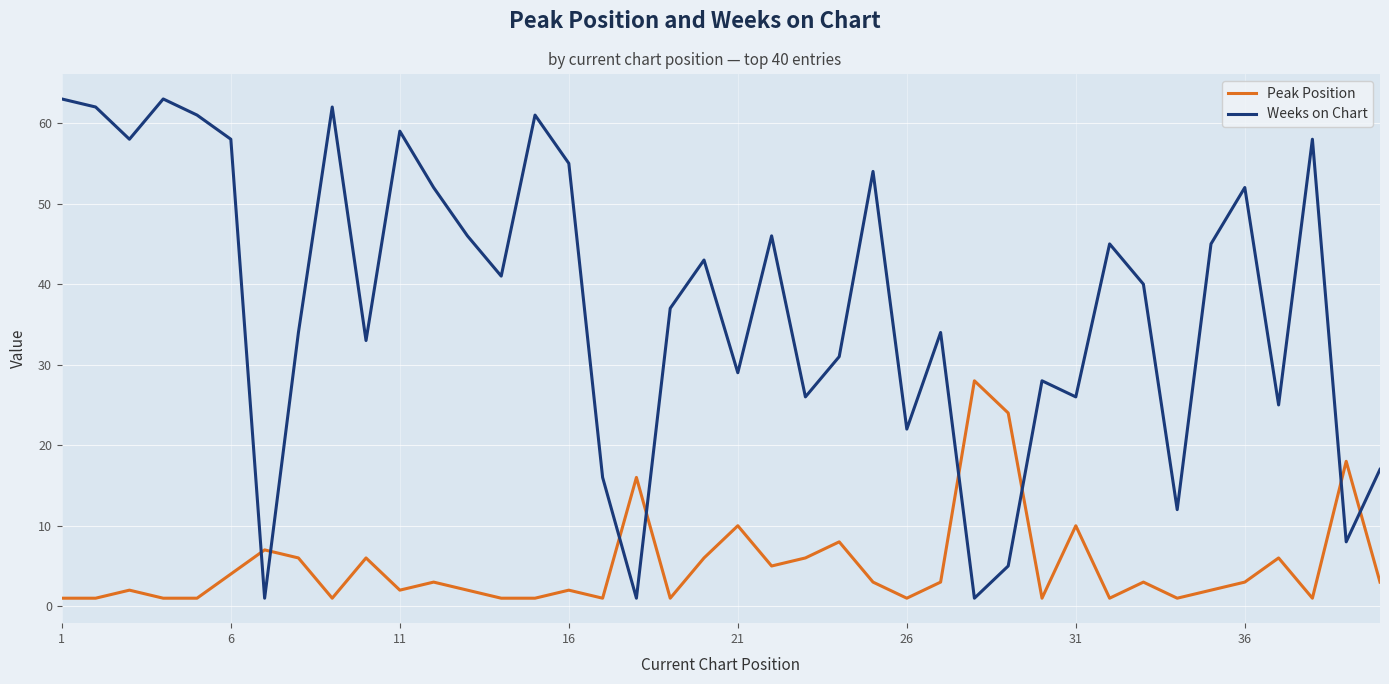

Which series has the widest spread of values?

Weeks on Chart